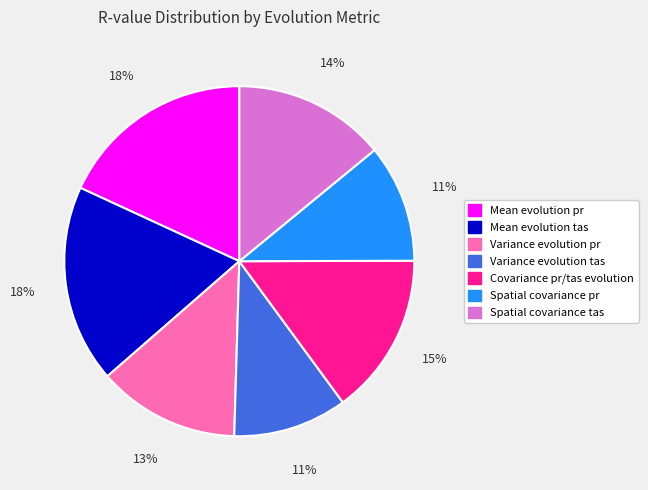

True or false: Spatial covariance pr accounts for 11% of the total.

True